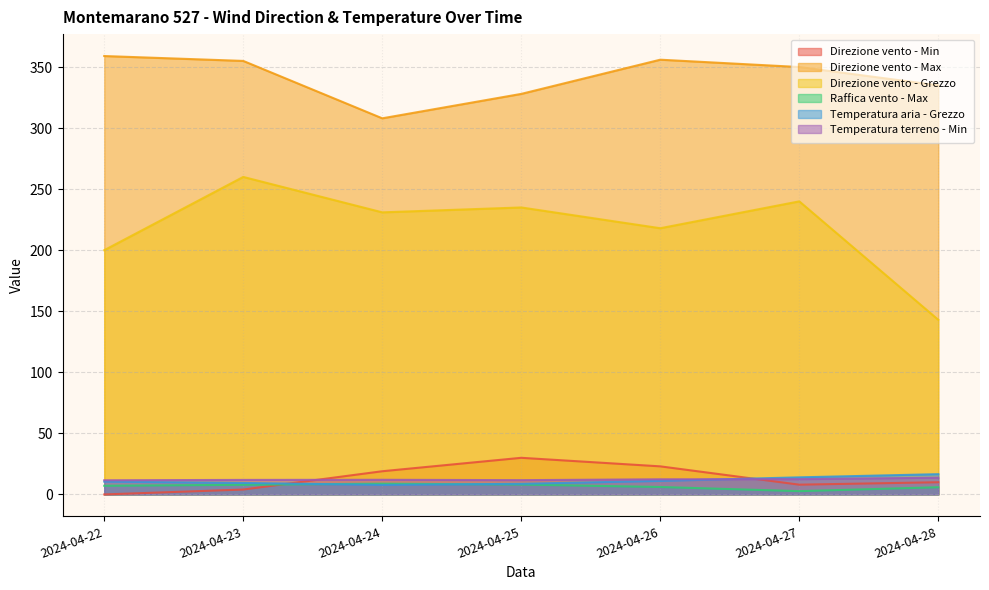

What is the value of the Direzione vento - Min point at the 7th from the left?

10.0